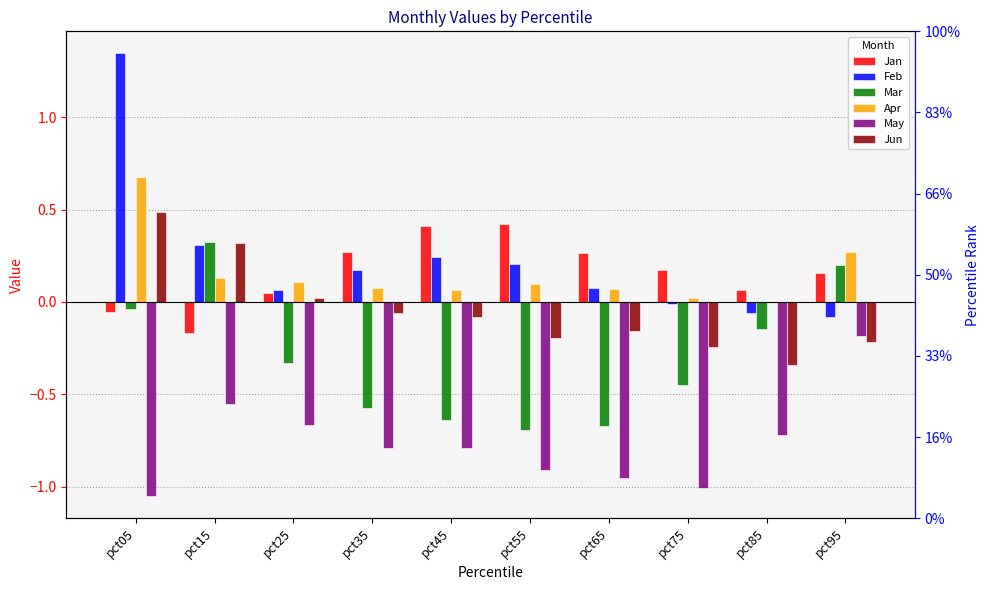

What value does the May series have at pct35?

-0.8